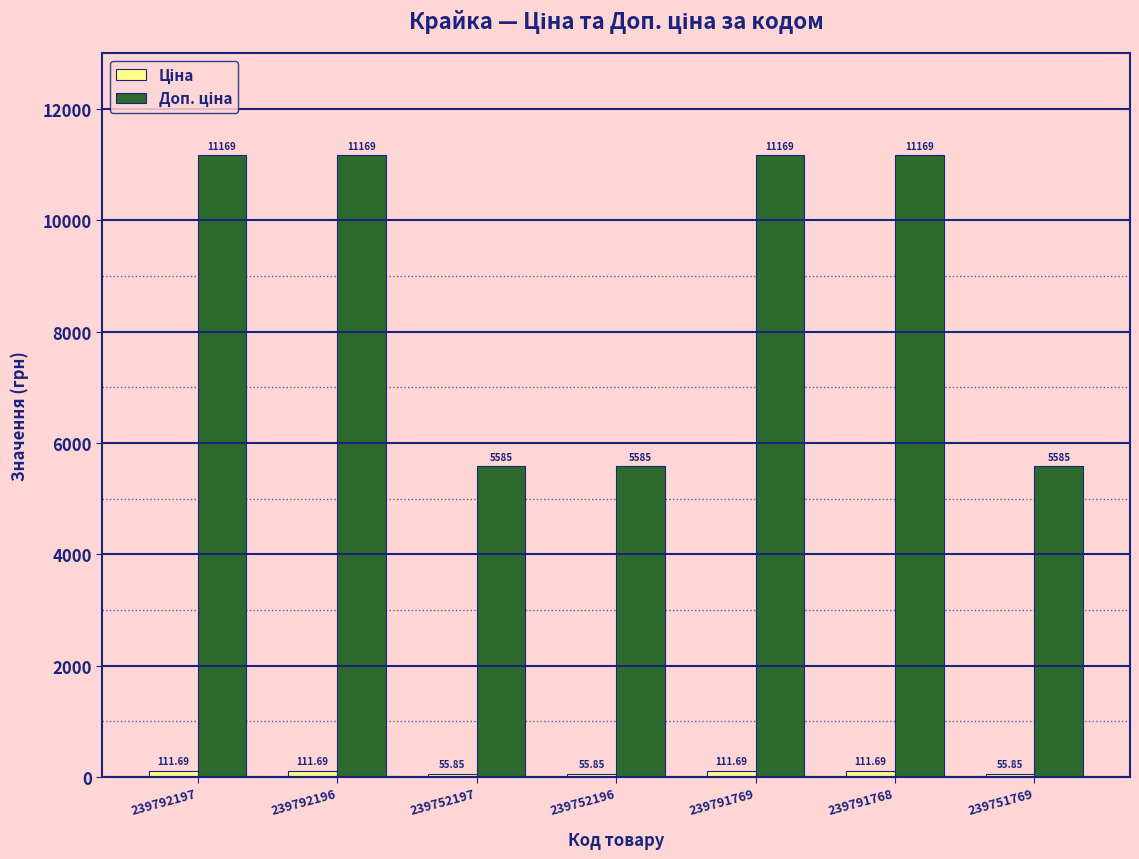

Where is Доп. ціна nearest to the value 8377?

239792197